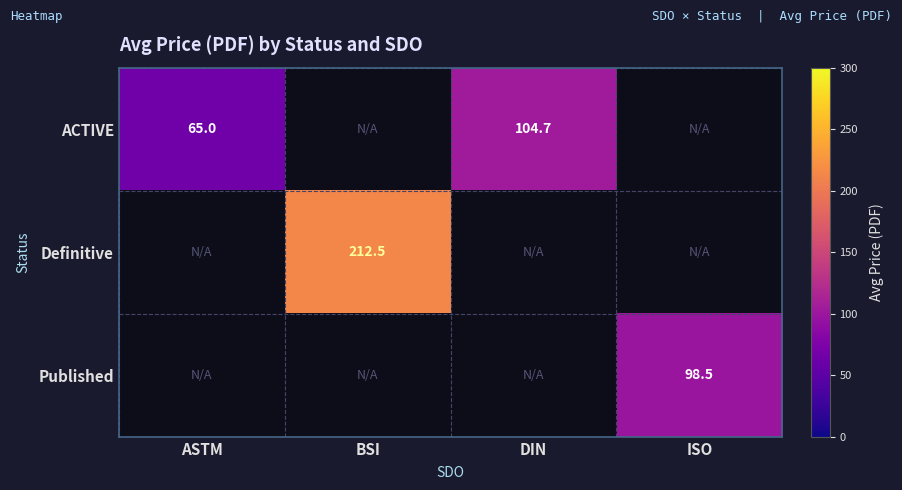

What is the difference between the ACTIVE values at ASTM and DIN?

39.7